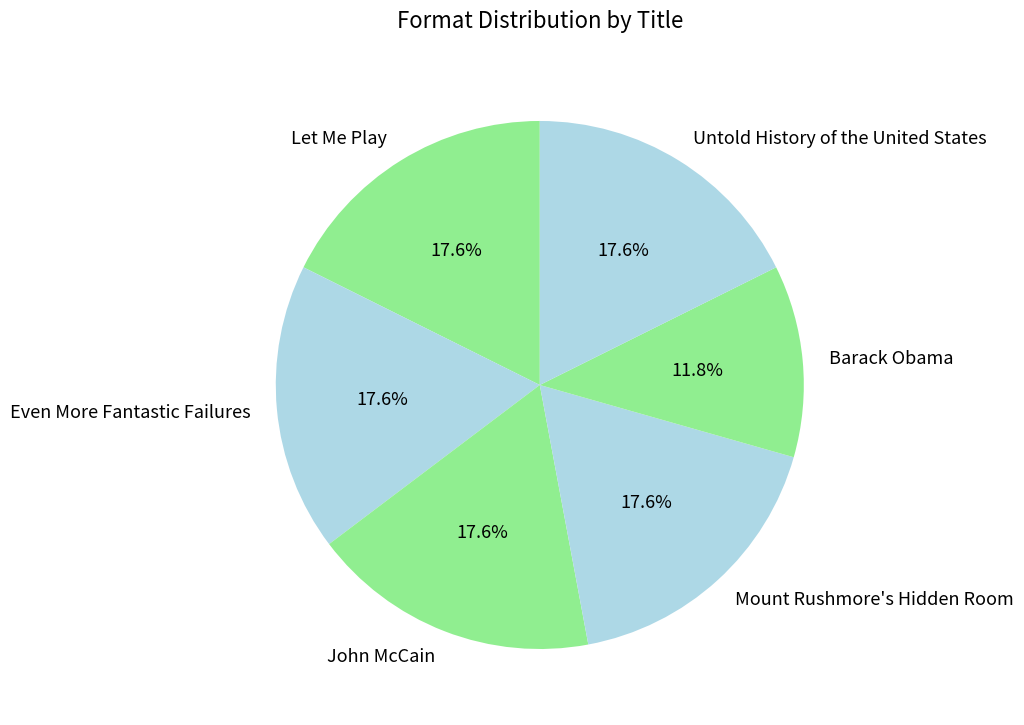

To the nearest percent, what is the combined percentage of Untold History of the United States and Let Me Play?

35%